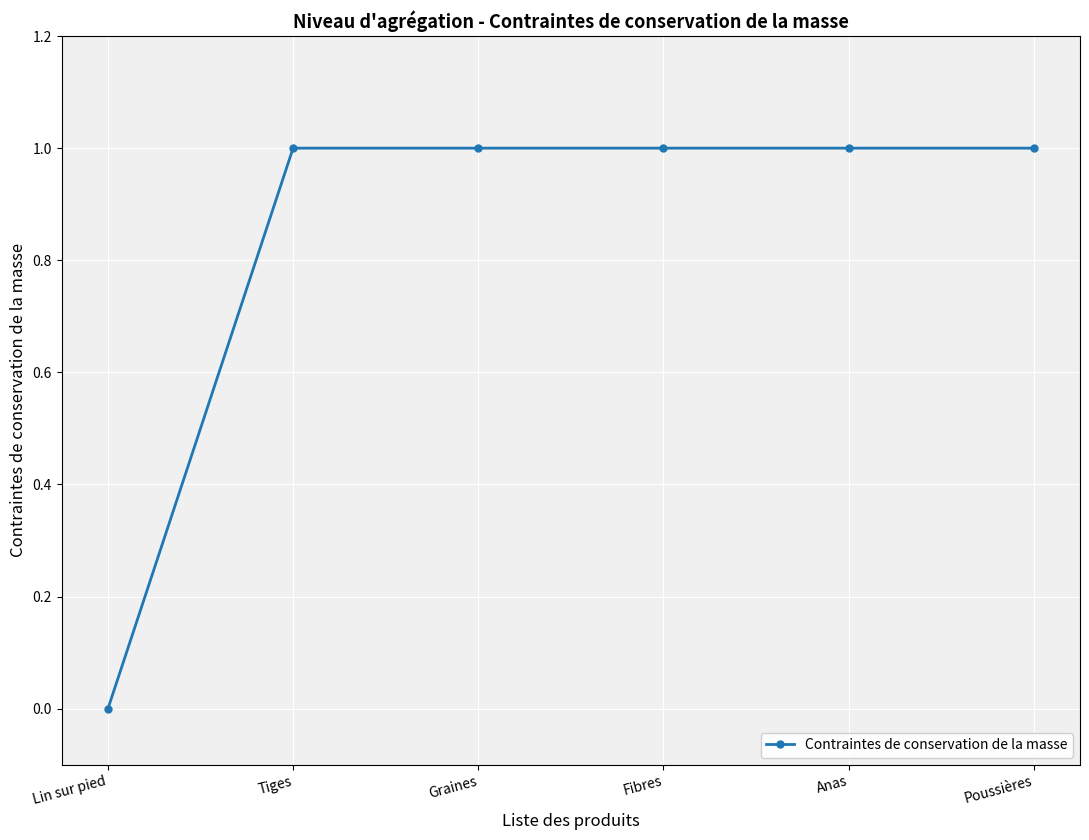

What is the value of the 2nd point from the left?

1